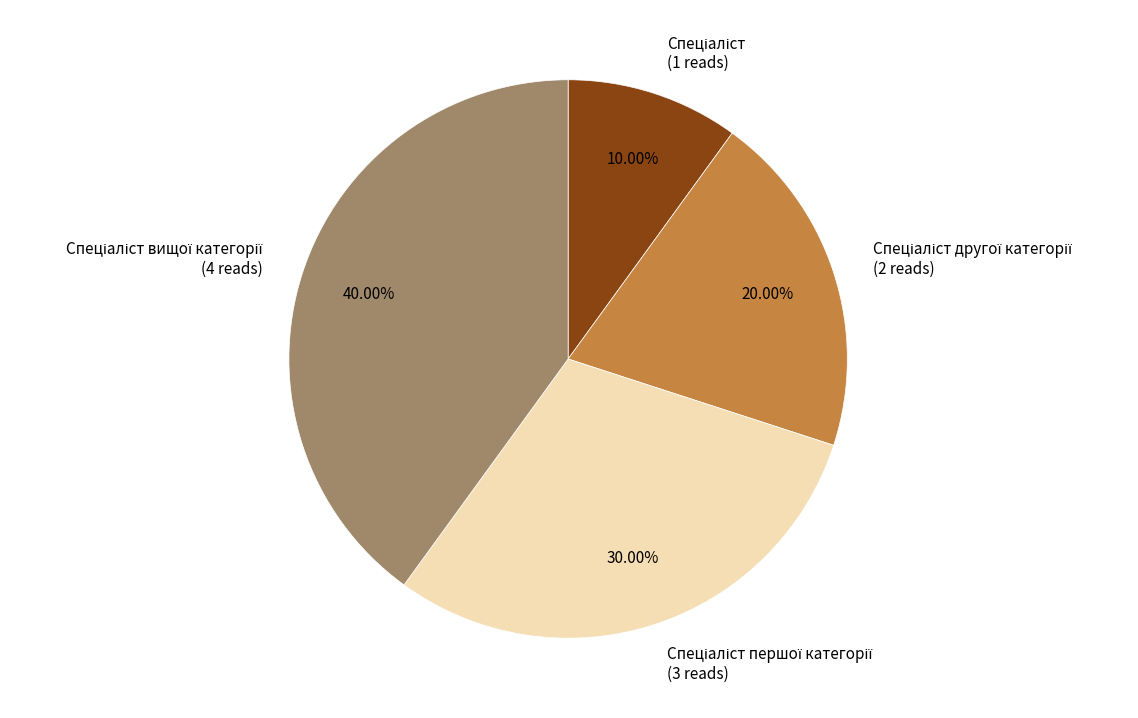

Is there a majority slice in this chart?

No